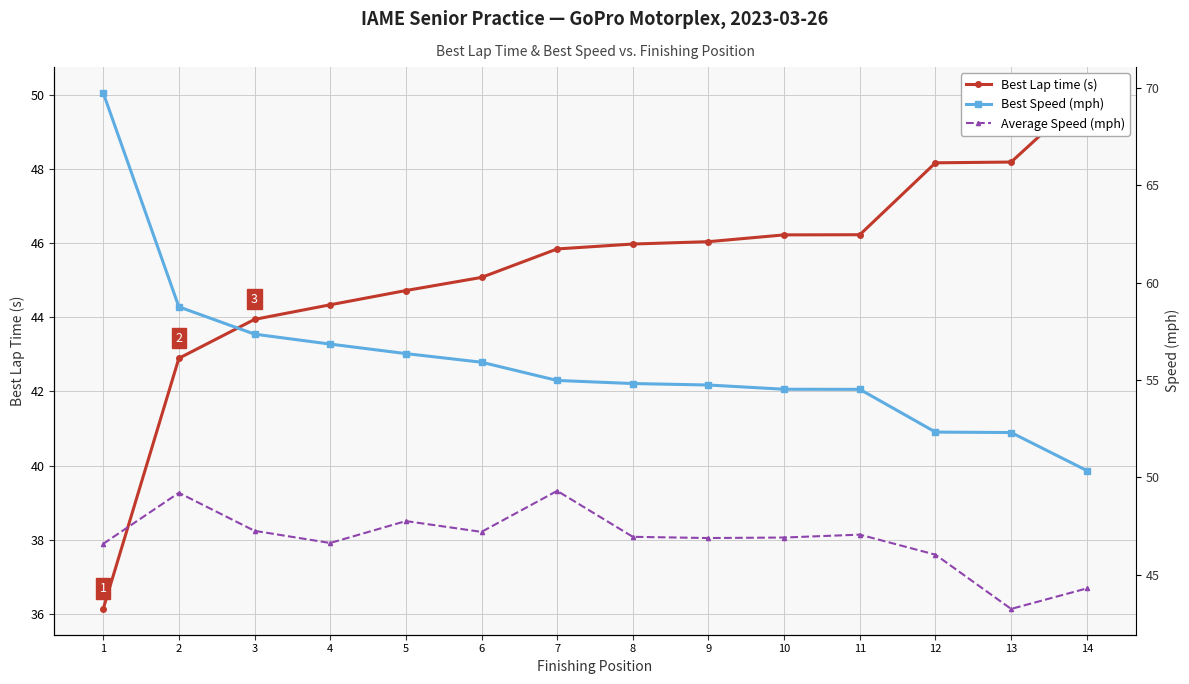

At which label does Average Speed (mph) first exceed 46?

1